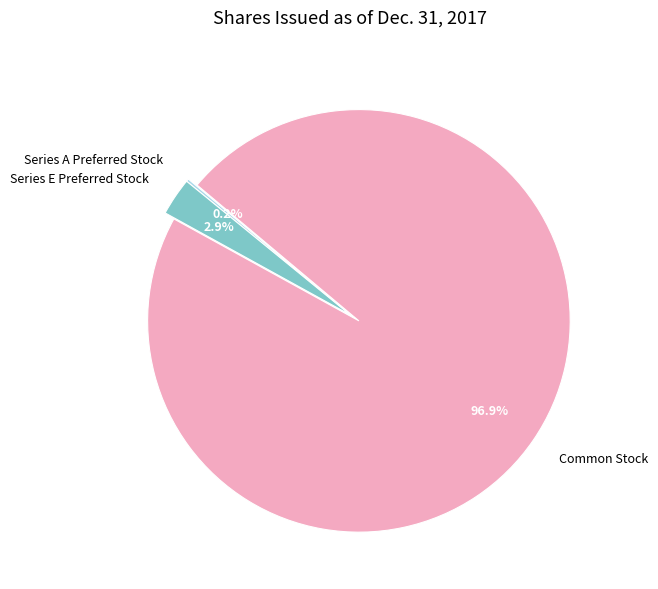

Which slice is the largest?

Common Stock